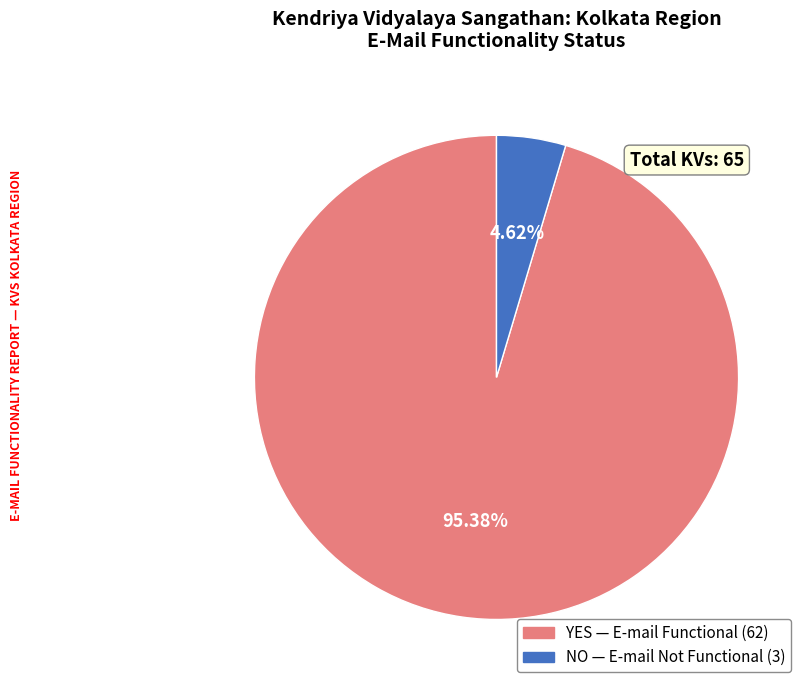

To the nearest percent, what is the difference between the largest and smallest slice percentages?

91%